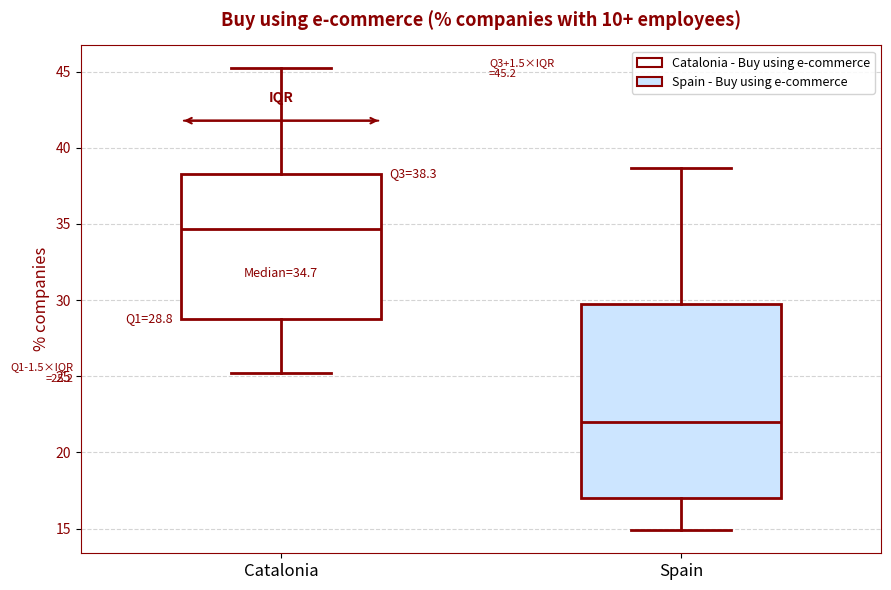

Which box has the lowest median line?

Spain